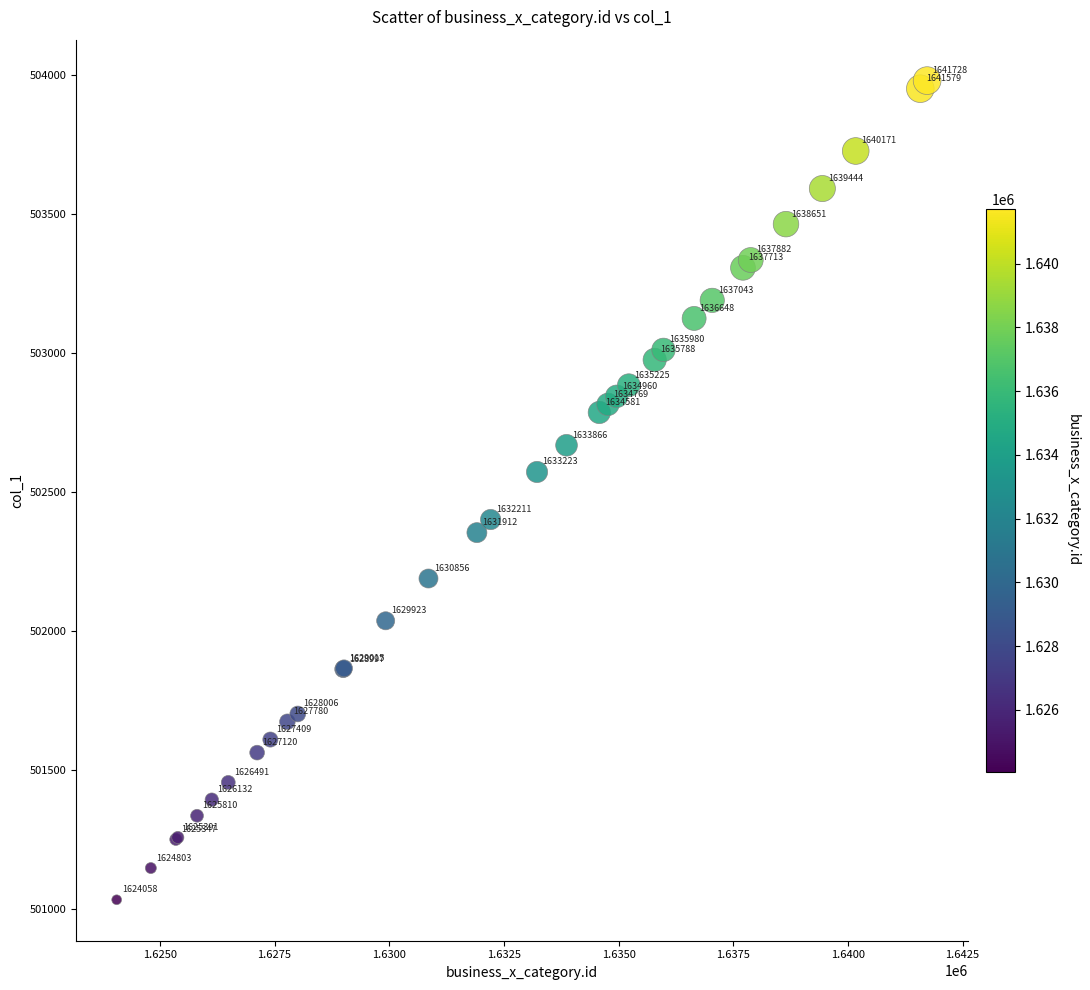

What Y value in the scatter plot is closest to 502506?

502572